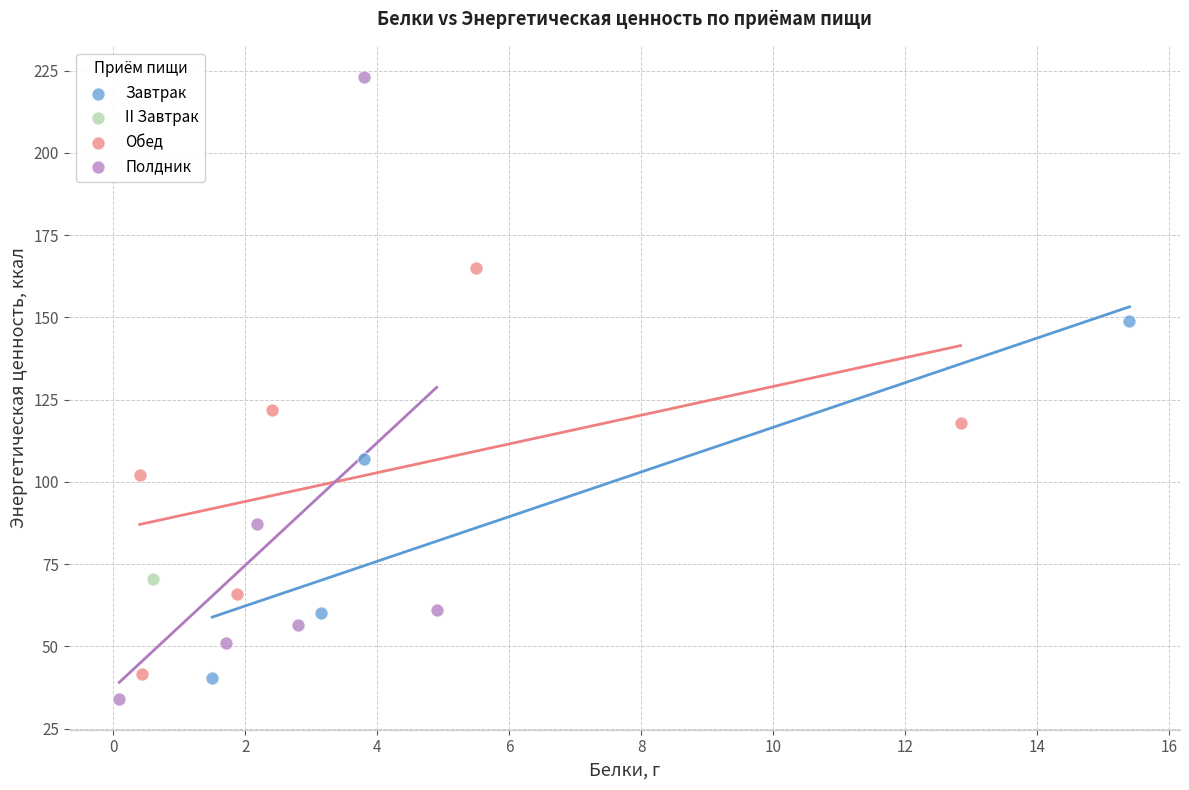

What are all the series names shown in the legend?

Завтрак, II Завтрак, Обед, Полдник